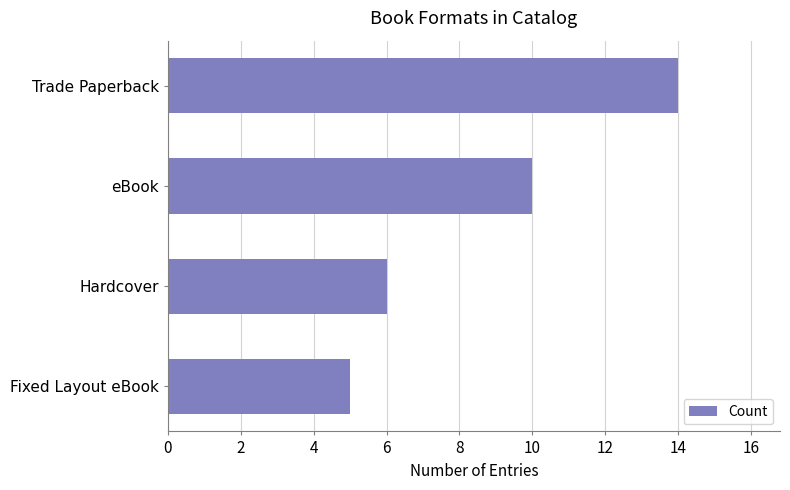

What is the smallest value displayed?

5